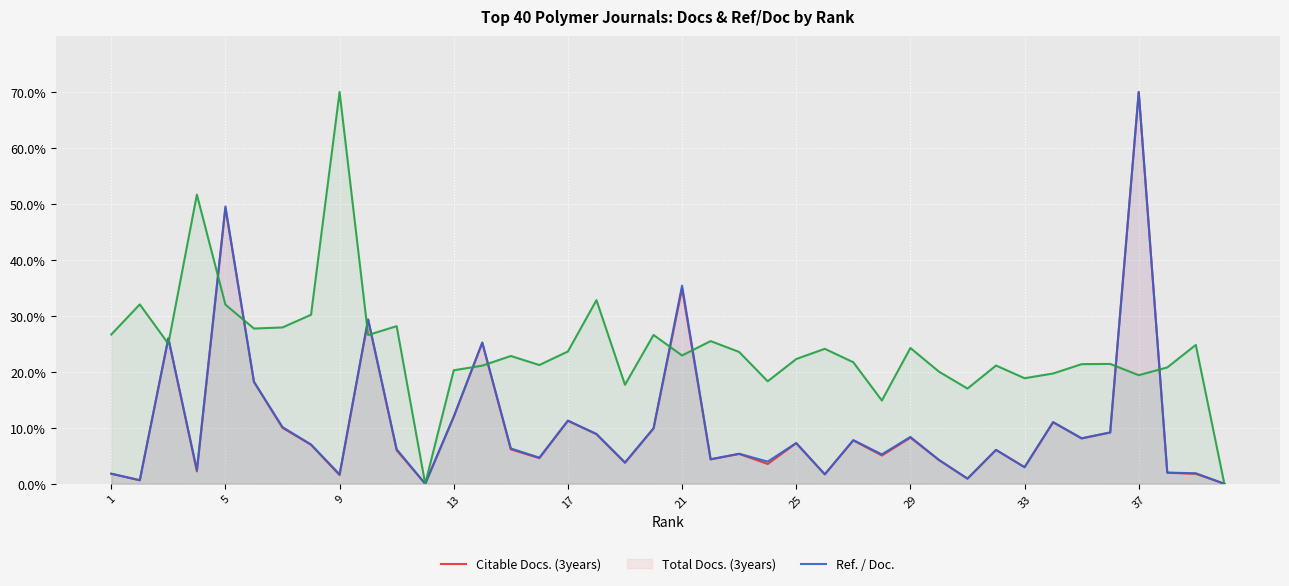

What is the average value of the Citable Docs. (3years) series?

10.7